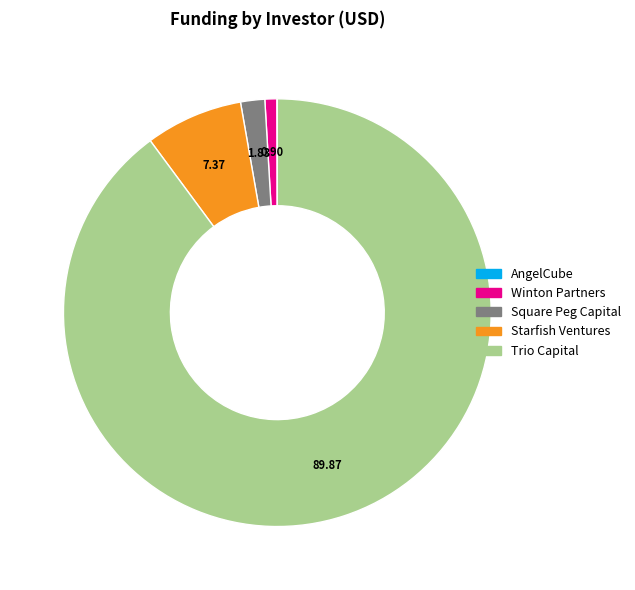

Does any single category account for the majority?

Yes